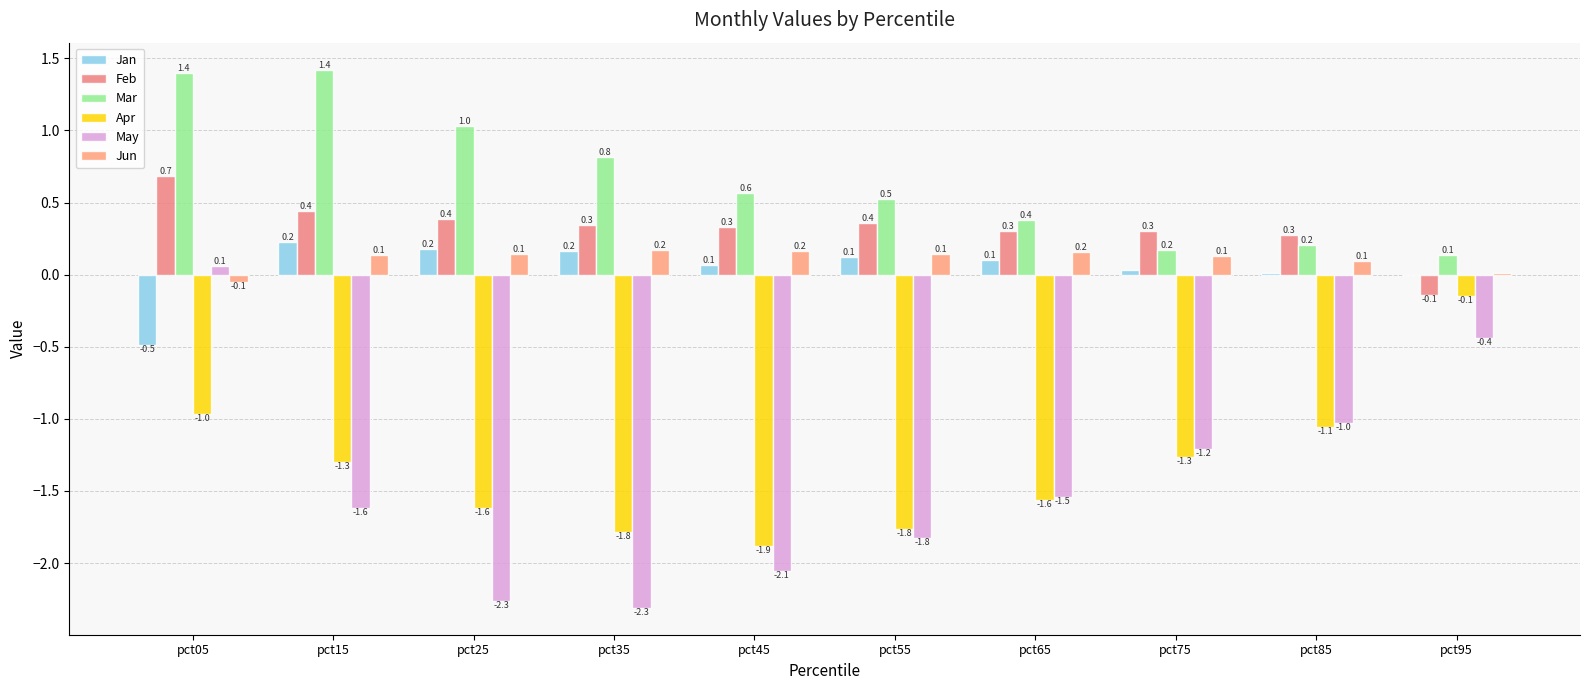

Is it true that May equals -0.5 at pct65?

False